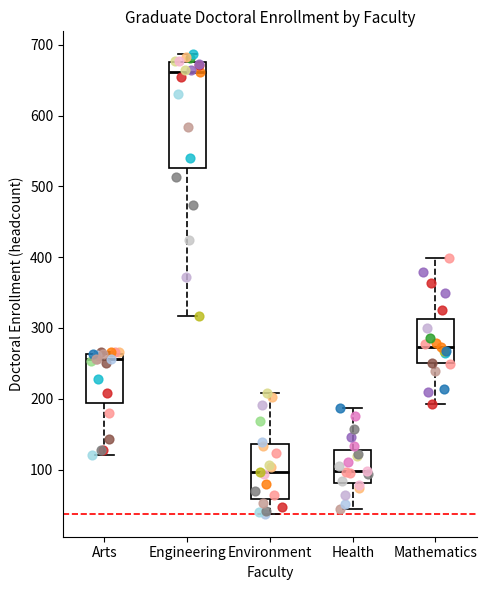

Reading left to right, read every box against the y-axis: the position of its median line, the range the box covers, and the ends of its whiskers. The values are not printed on the chart, so give them approximately, as read against the axis.

Arts: median 260 (just below the box's upper edge), box 190 to 260, whiskers 120 to 270
Engineering: median 660, box 530 to 680, whiskers 320 to 690
Environment: median 100, box 60 to 140, whiskers 40 to 210
Health: median 100, box 80 to 130, whiskers 40 to 190
Mathematics: median 270, box 250 to 310, whiskers 190 to 400